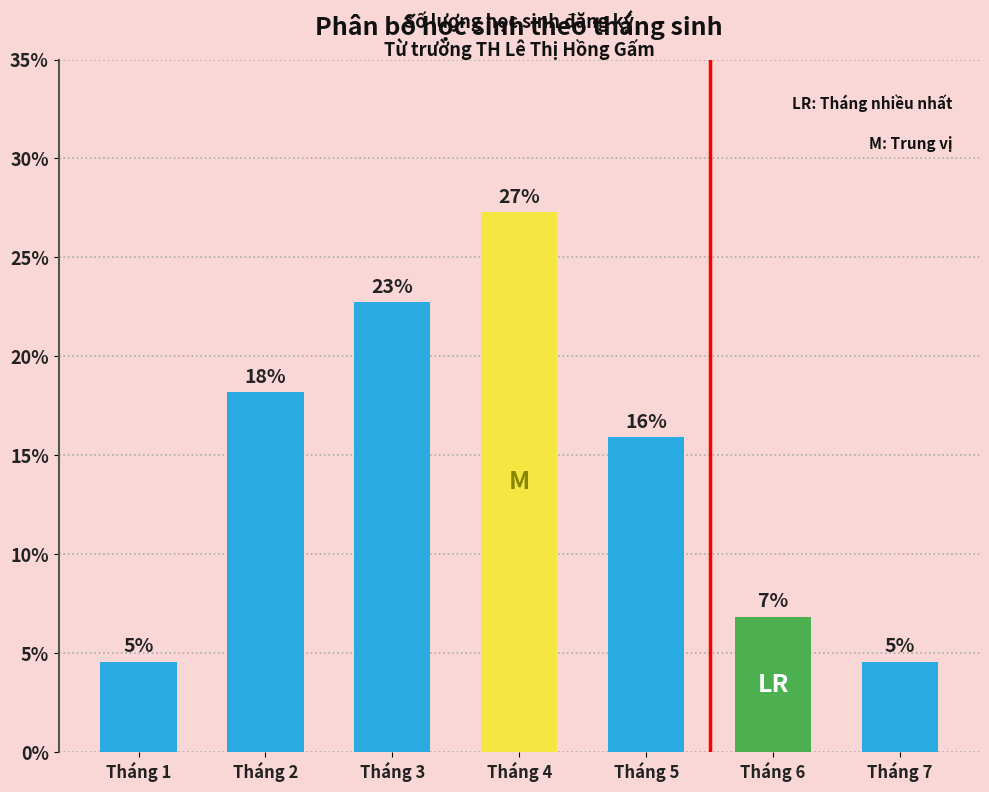

What is the value of the 5th bar from the left?

15.9